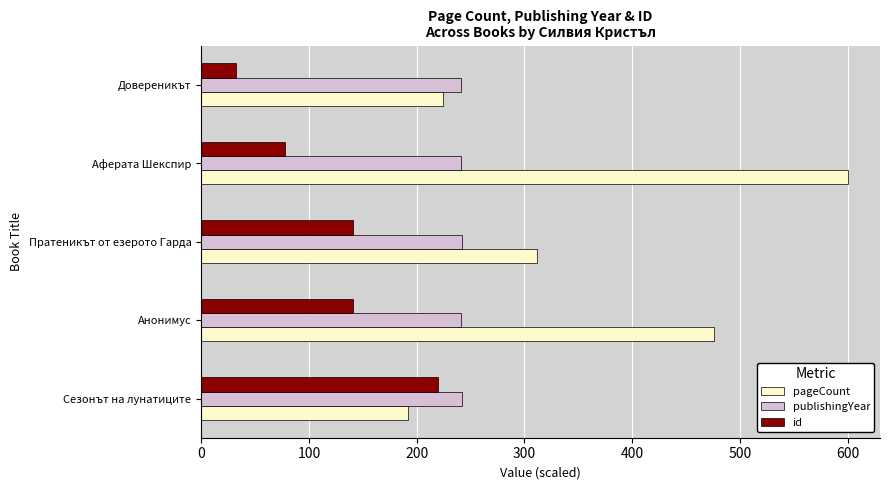

How many values in the id series exceed 140?

3